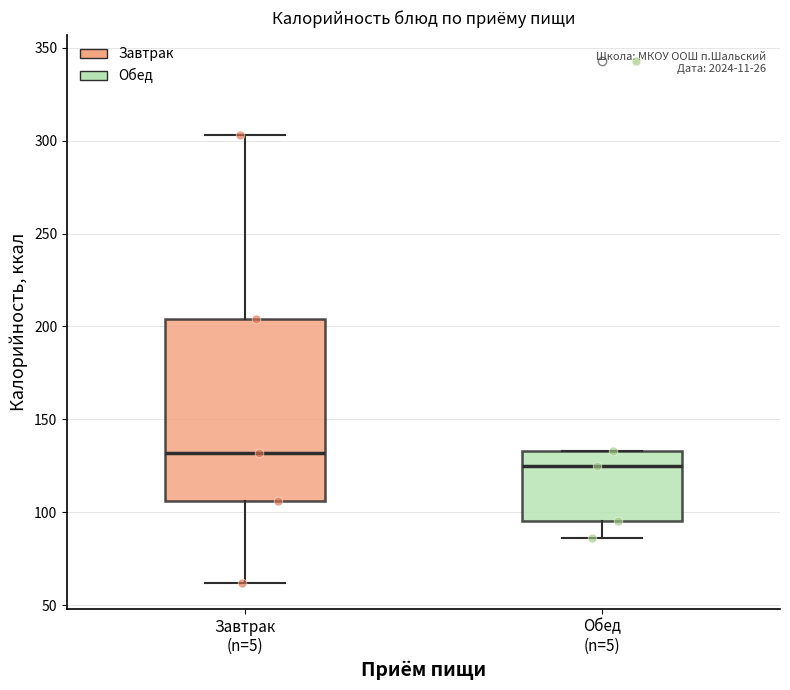

Reading left to right, transcribe this box plot: for each box, give where its median line is, the range the box spans, and where its two whiskers end, as read against the y-axis. The values are not printed on the chart, so give them approximately, as read against the axis.

Завтрак (n=5): median 130, box 105 to 205, whiskers 60 to 305
Обед (n=5): median 125, box 95 to 135, whiskers 85 to 135